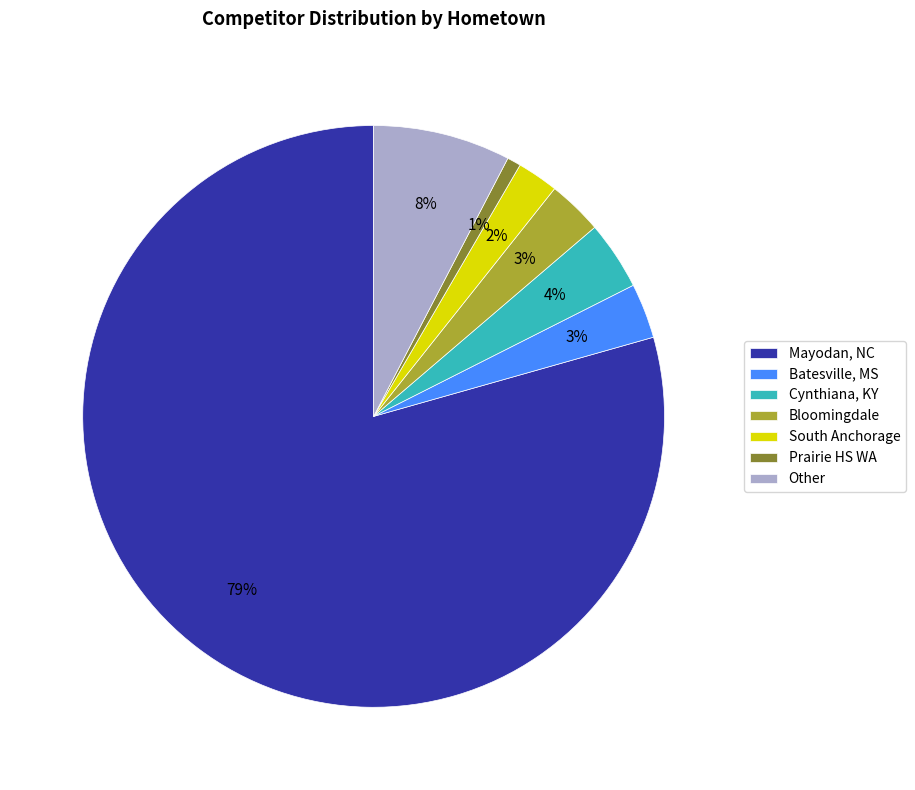

To the nearest percent, what is the difference between the Cynthiana, KY and Batesville, MS slice percentages?

1%